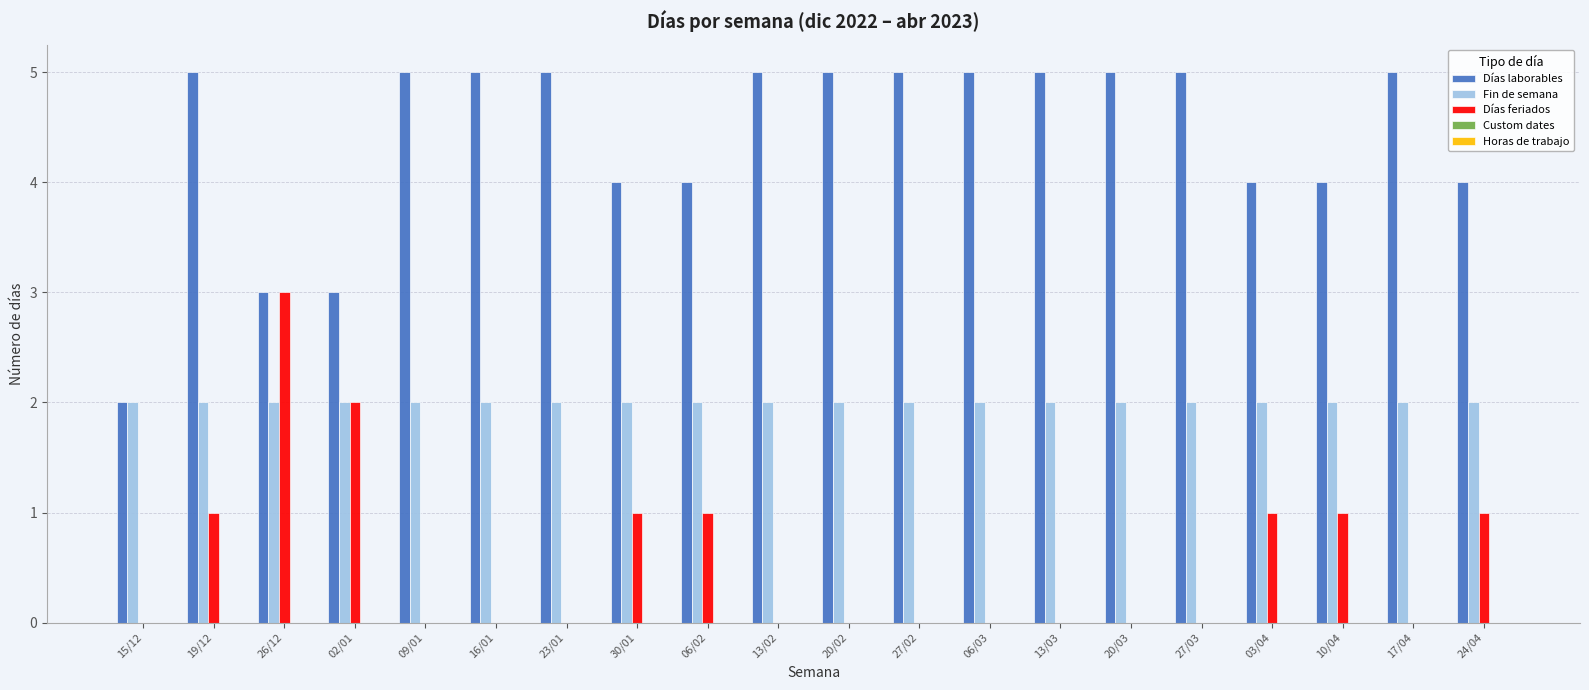

What is the sum of all Días feriados values?

11